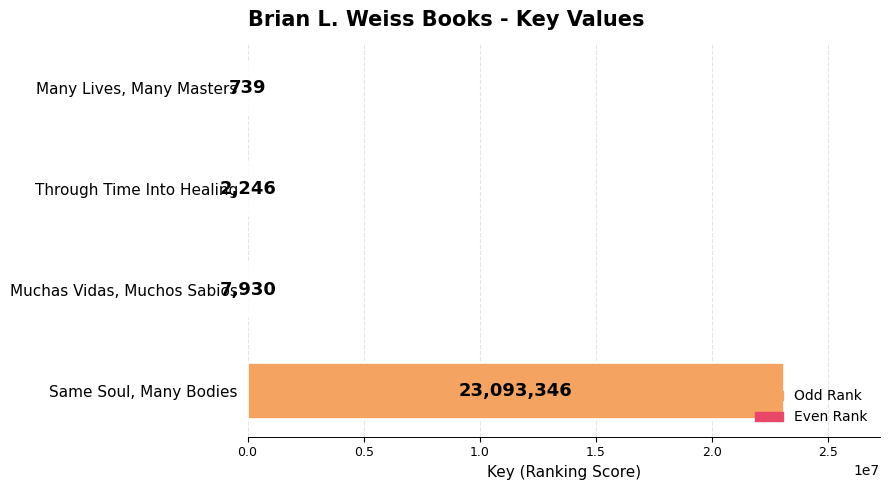

Which has a higher value, Through Time Into Healing or Many Lives, Many Masters?

Through Time Into Healing